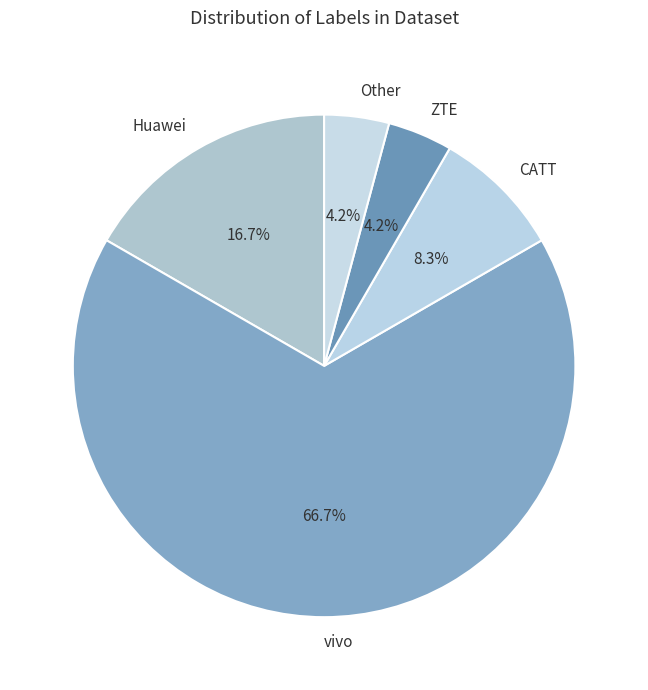

Which category has the biggest portion of the pie?

vivo